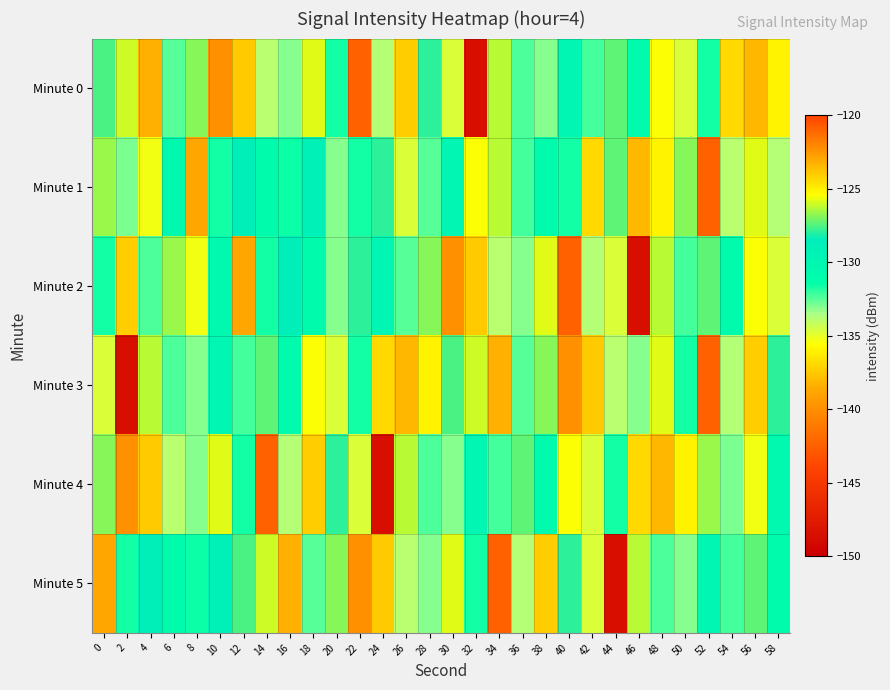

What is the total value across all series at 32?

-809.2